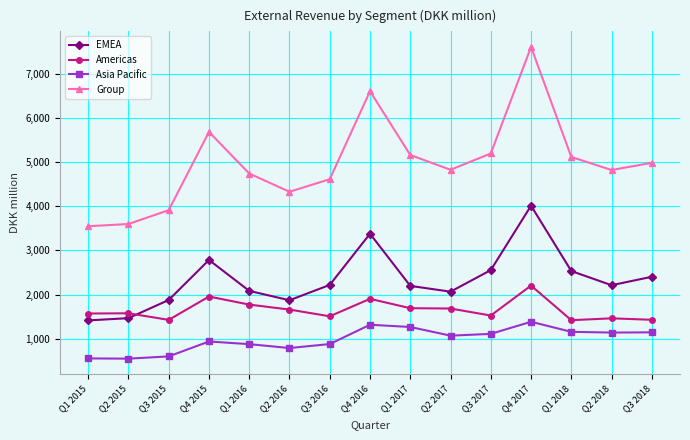

True or false: Asia Pacific and EMEA intersect in this chart.

False